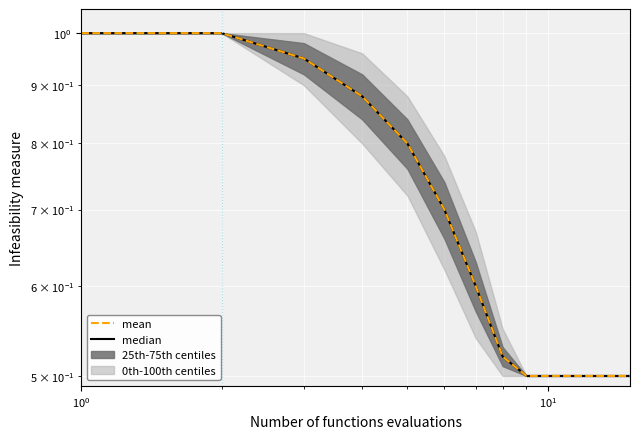

True or false: median has a value of 0.8 at 8.

False